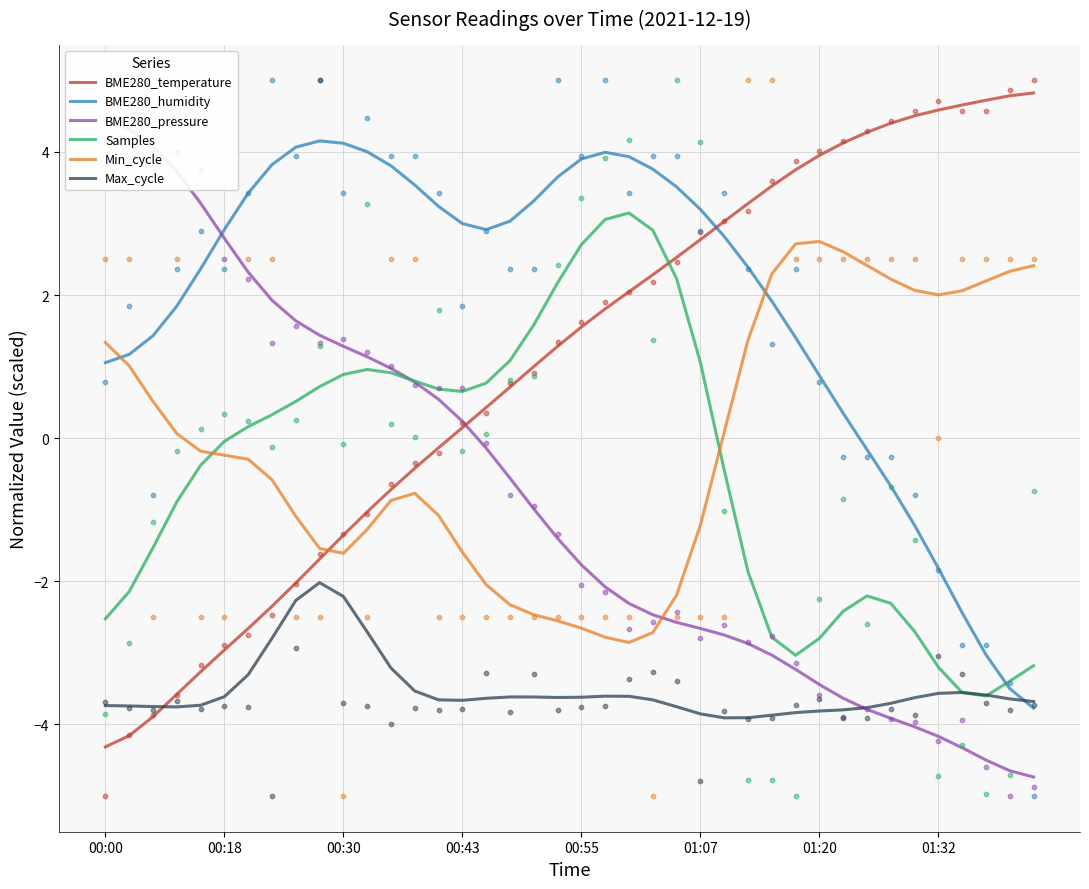

What are all the series names shown in the legend?

BME280_temperature, BME280_humidity, BME280_pressure, Samples, Min_cycle, Max_cycle